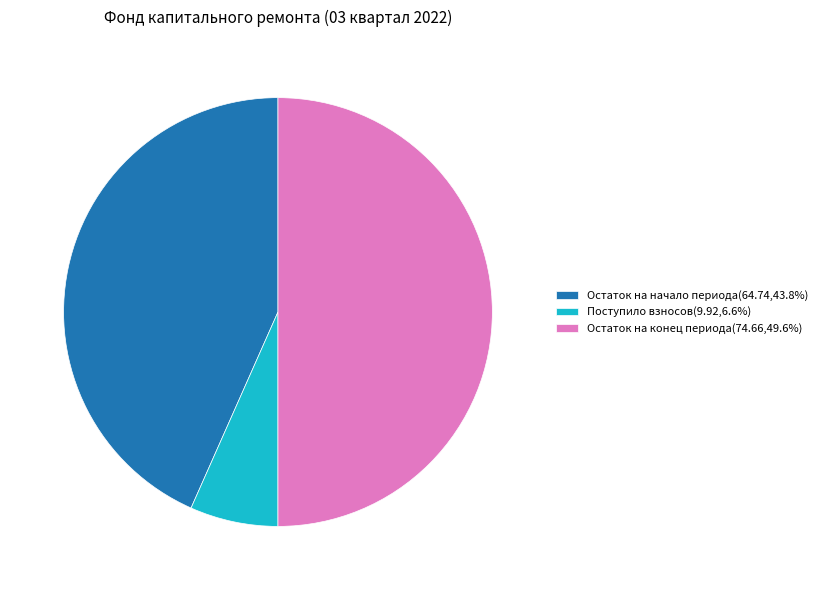

Combined, do Остаток на конец периода(74.66,49.6%) and Остаток на начало периода(64.74,43.8%) account for over 50%?

Yes